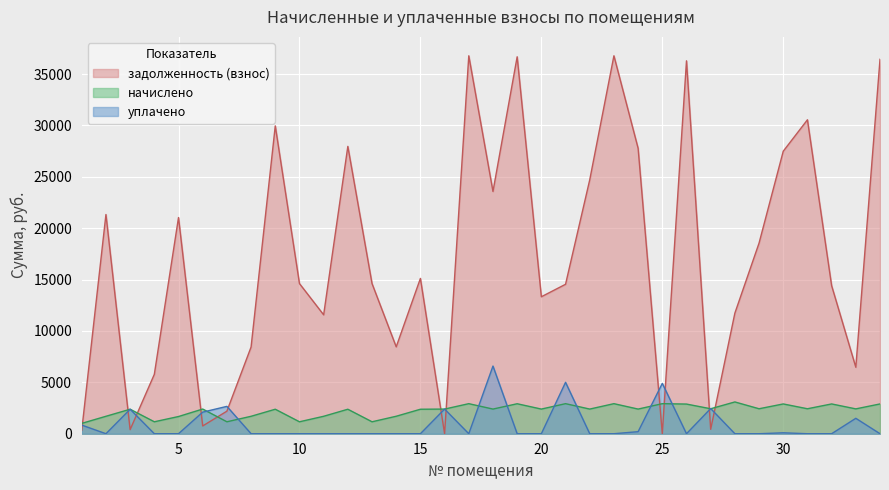

How many interior local peaks does the начислено series have?

12